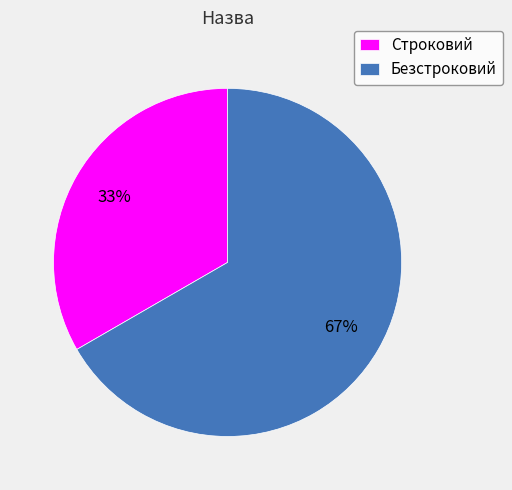

Do Строковий and Безстроковий together represent more than half of the pie?

Yes